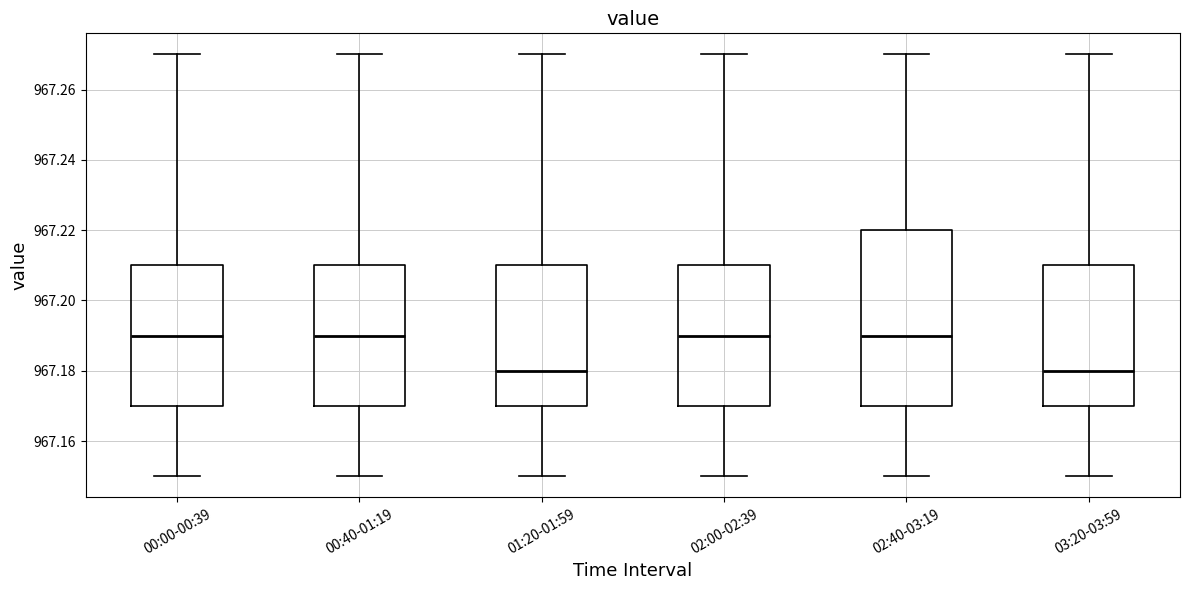

Which box is the tallest, from its lower edge to its upper edge?

02:40-03:19